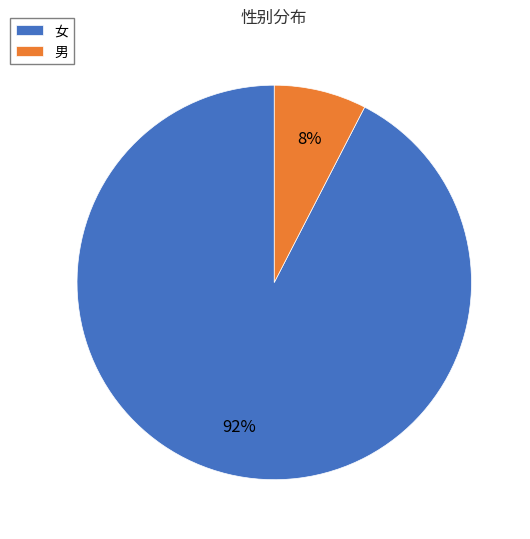

Rank the categories by value from lowest to highest.

男, 女